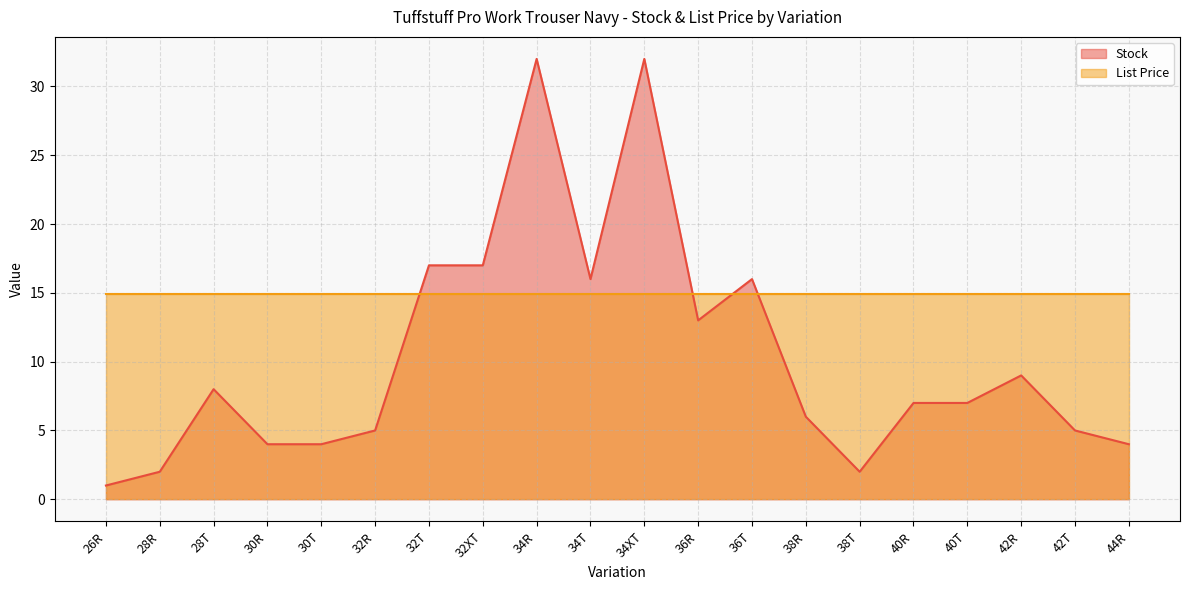

Where is the first local maximum?

28T